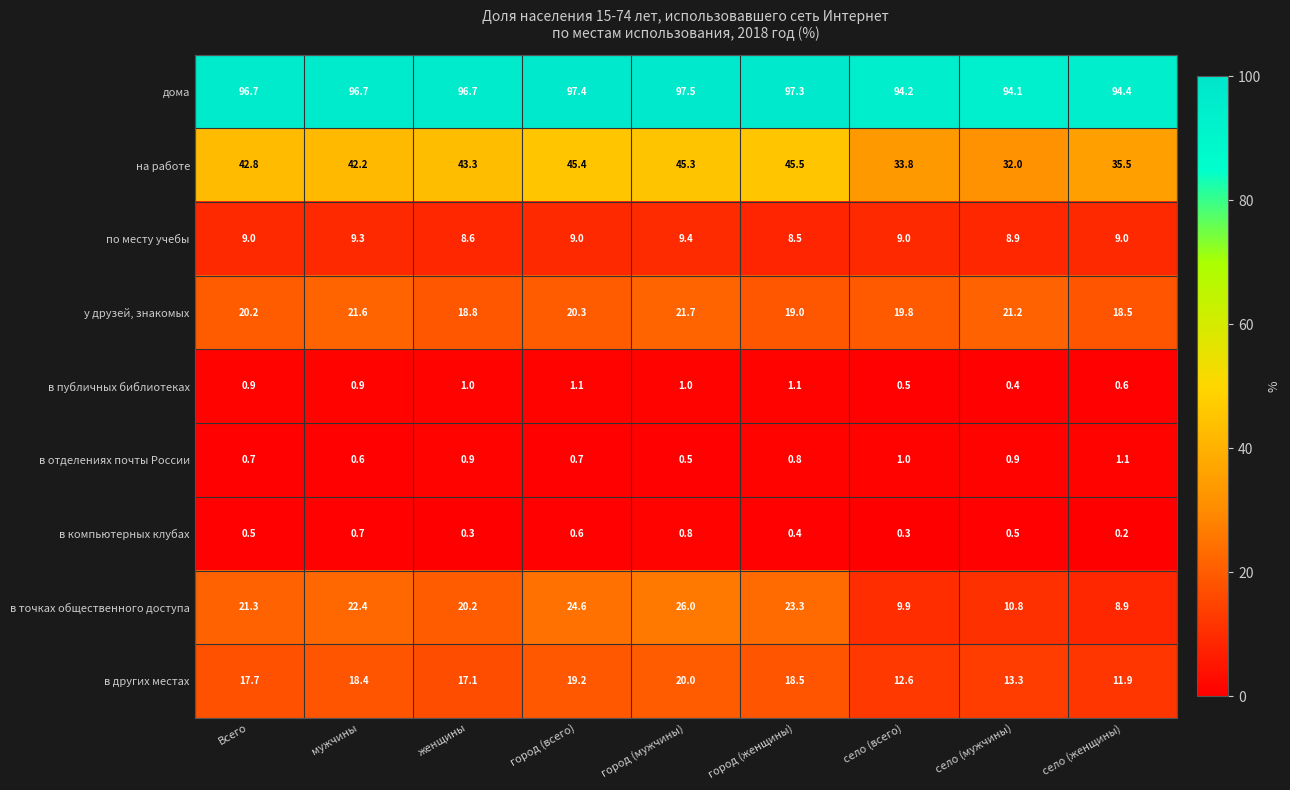

At город (всего), list the series in order from largest to smallest.

дома, на работе, в точках общественного доступа, у друзей, знакомых, в других местах, по месту учебы, в публичных библиотеках, в отделениях почты России, в компьютерных клубах